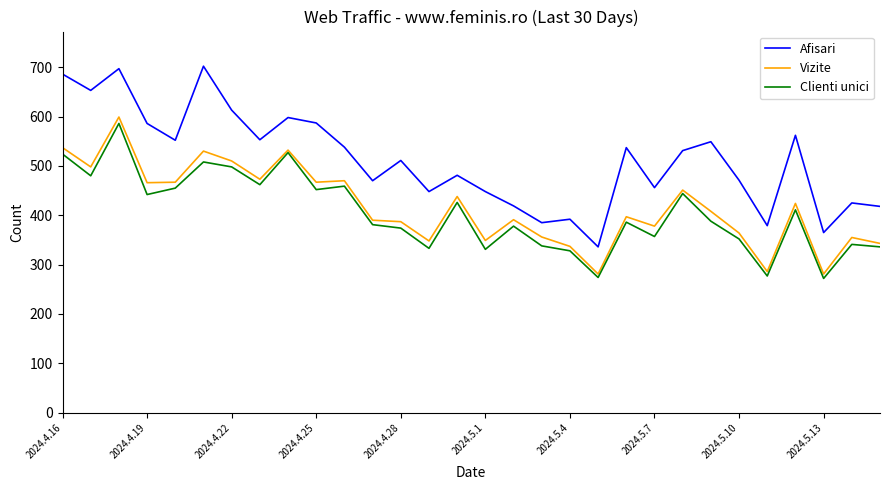

Which series has the largest total across all categories?

Afisari